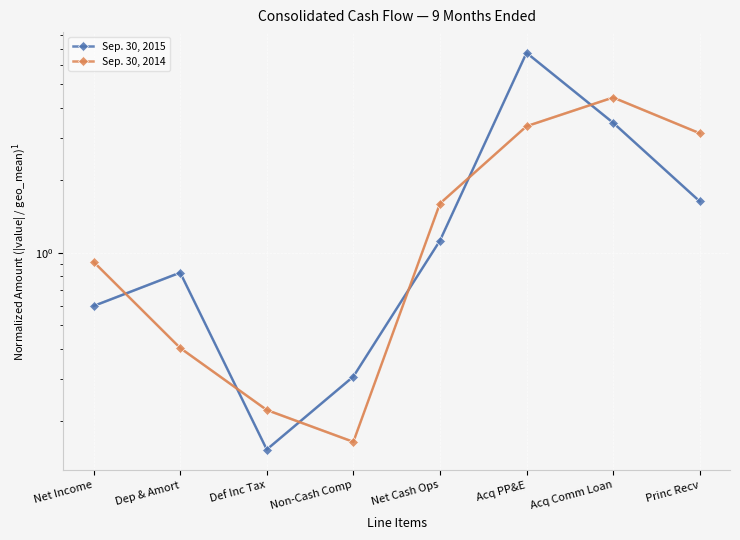

Reading left to right, extract all data points from this chart.

Sep. 30, 2015: 0.6	0.8	0.2	0.3	1.1	6.8	3.5	1.6
Sep. 30, 2014: 0.9	0.4	0.2	0.2	1.6	3.3	4.4	3.1